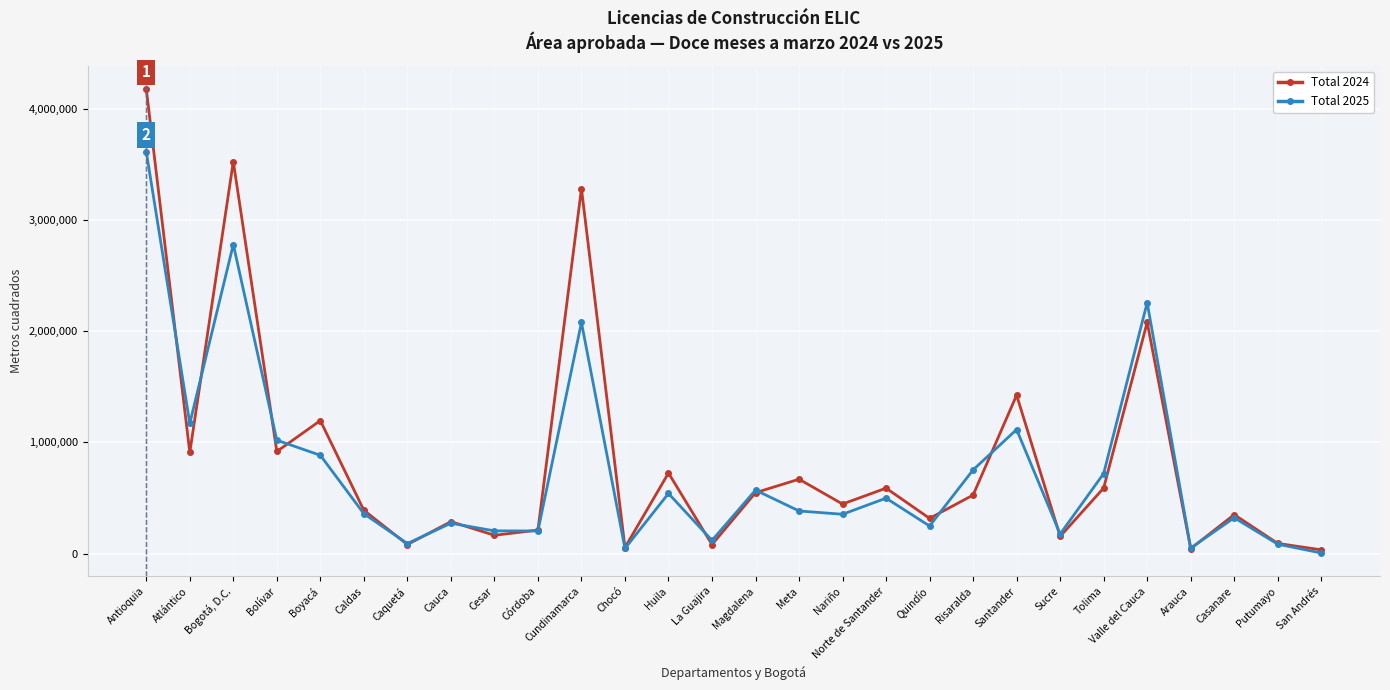

What is the average value of the Total 2024 series?

852964